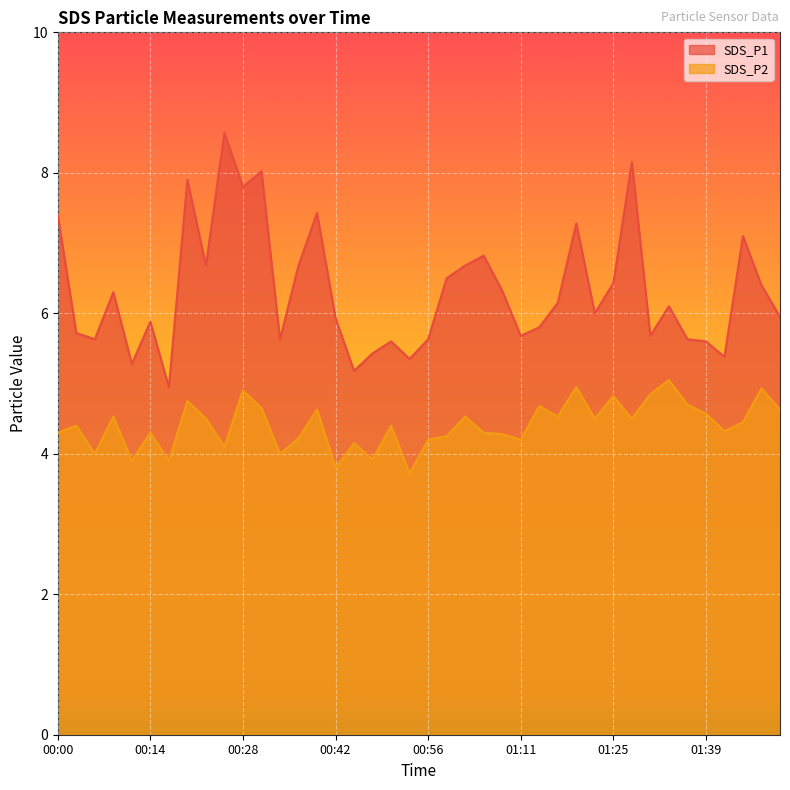

Rank the series by their average value, from lowest to highest.

SDS_P2, SDS_P1